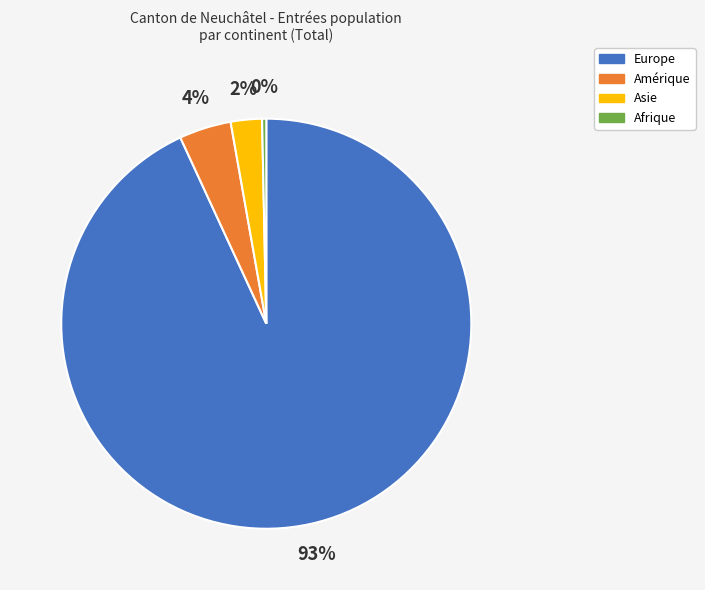

To the nearest percent, what is the average slice percentage?

25%